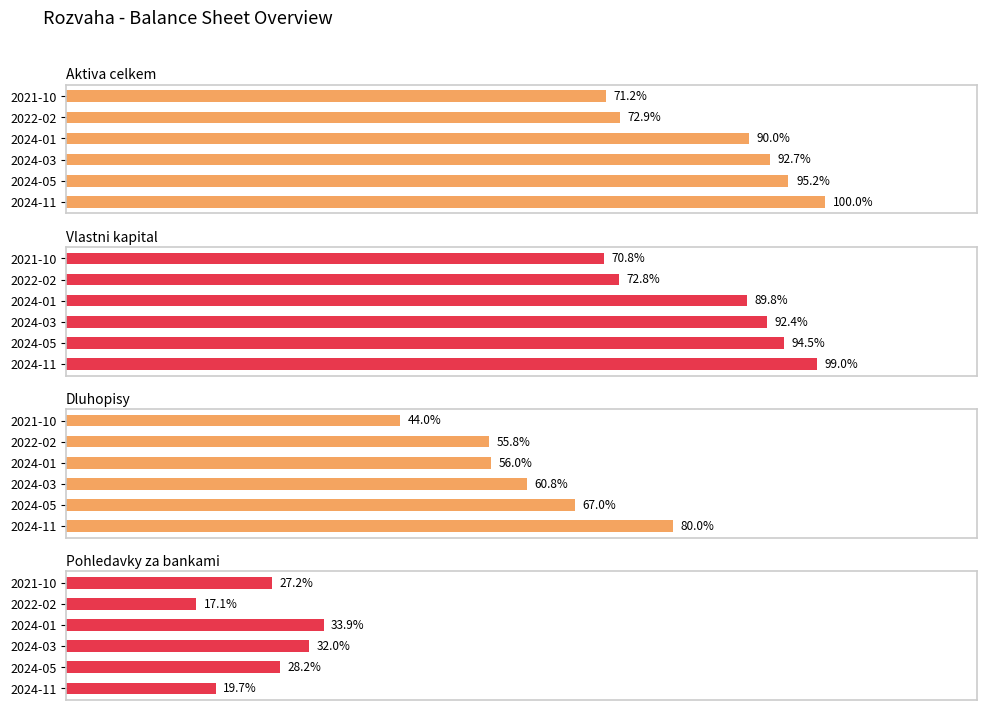

Rank the series at 2022-02 from lowest to highest value.

Pohledavky za bankami, Dluhopisy, Vlastni kapital, Aktiva celkem